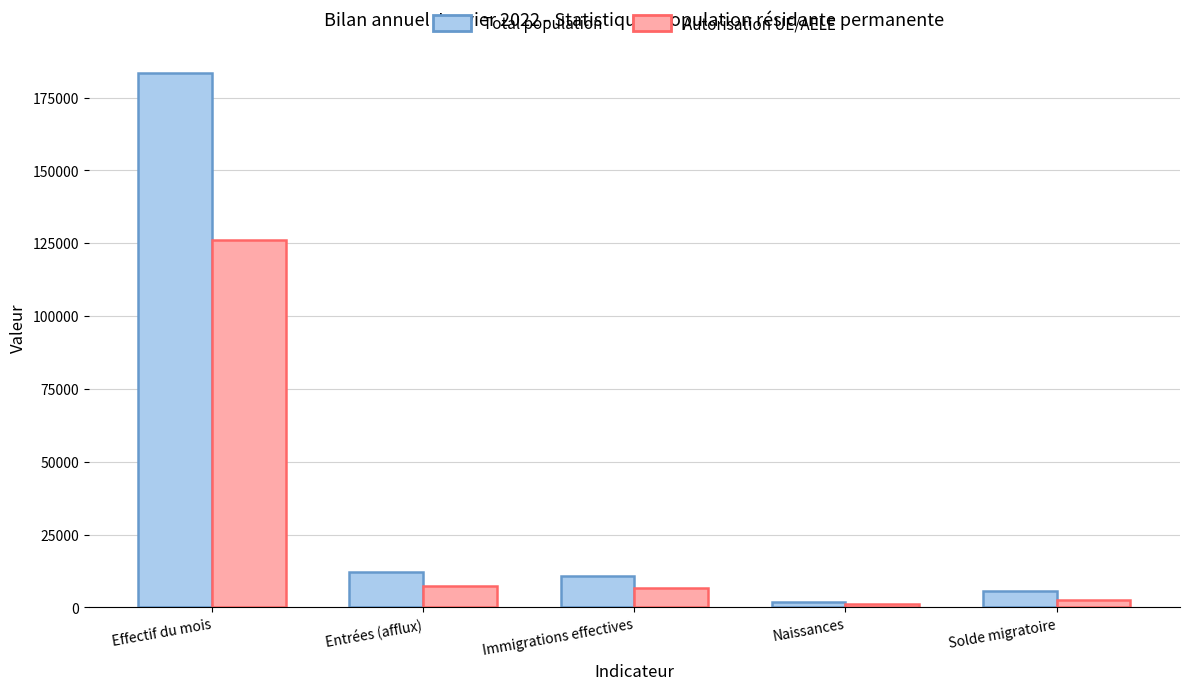

What is the label of the 4th bar from the left?

Naissances